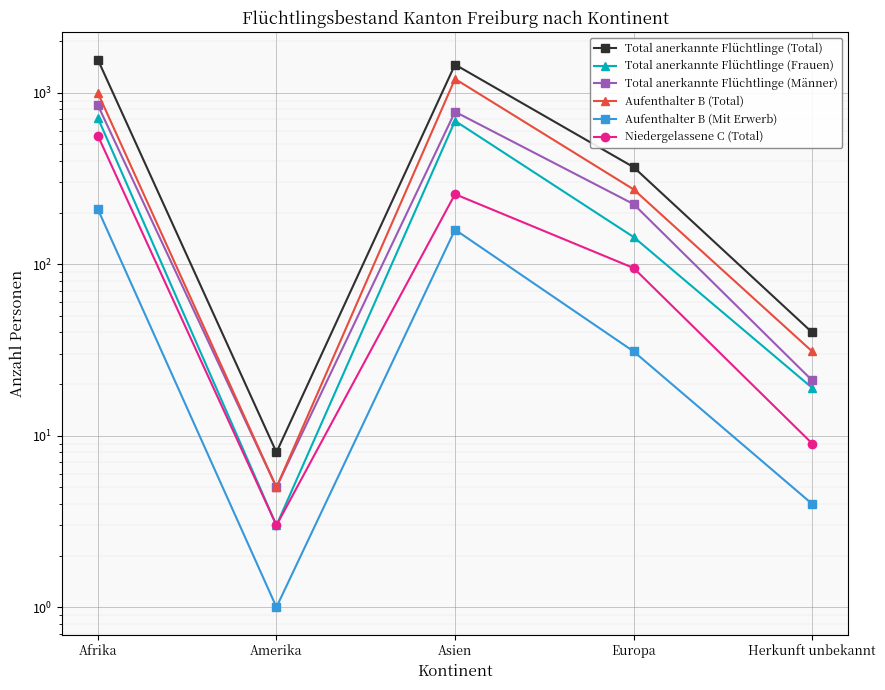

True or false: Total anerkannte Flüchtlinge (Total) and Niedergelassene C (Total) cross at least once.

False